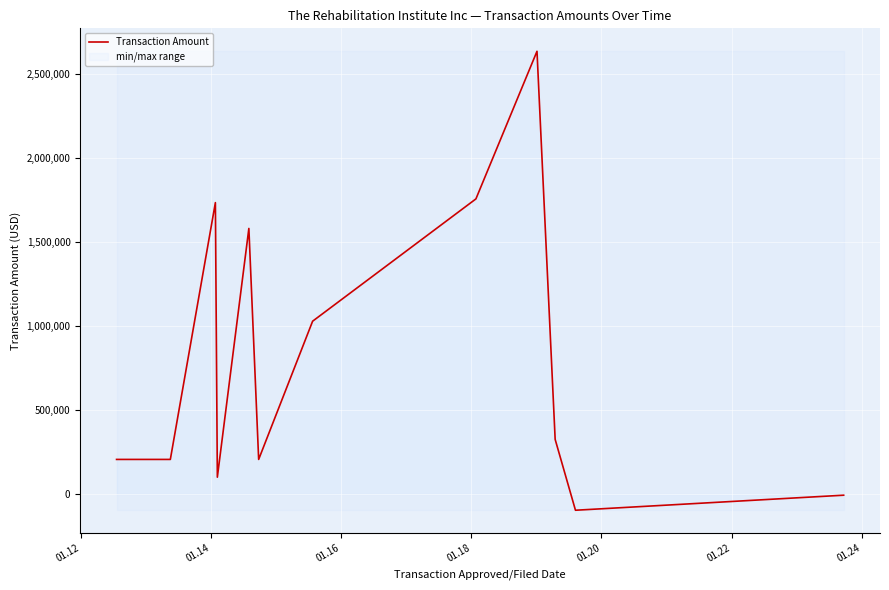

What is the minimum value for Transaction Amount?

-96869